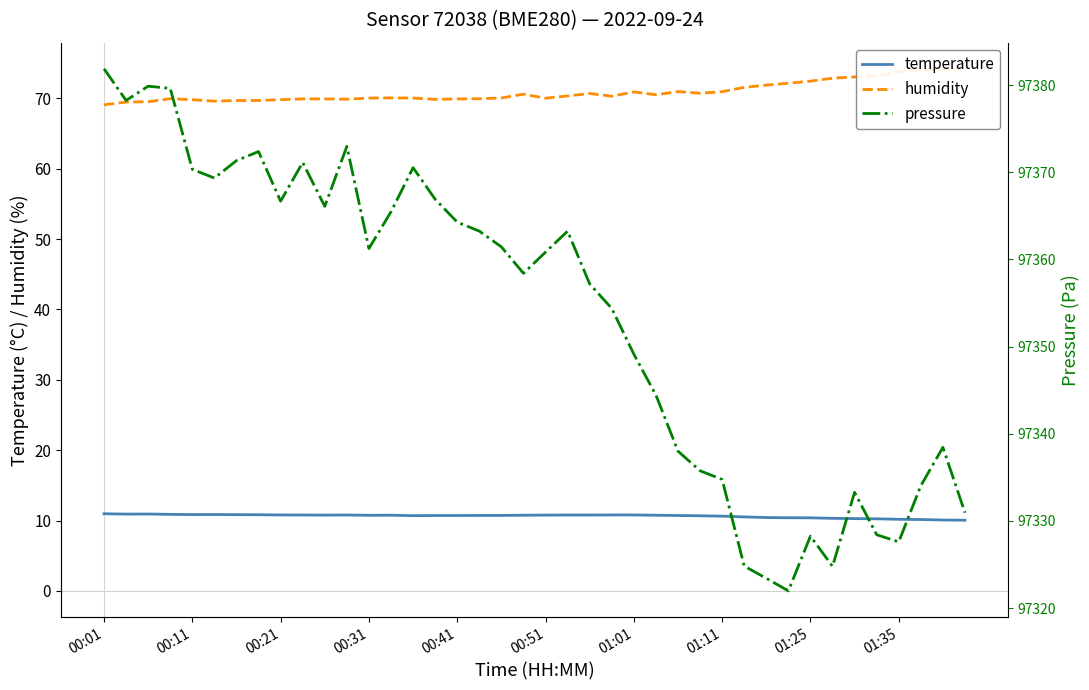

Does the chart display data point markers on the line(s)?

No